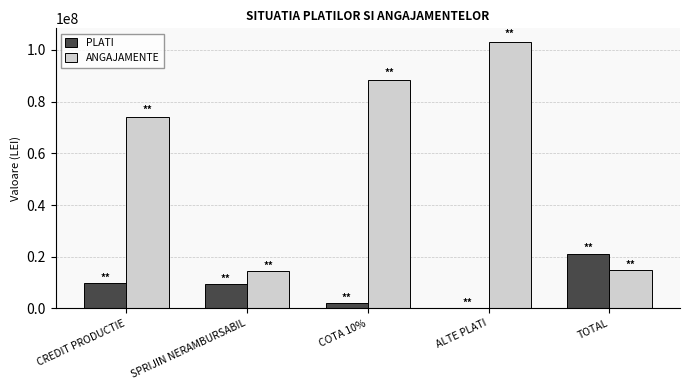

Where is ANGAJAMENTE nearest to the value 58851680?

CREDIT PRODUCTIE